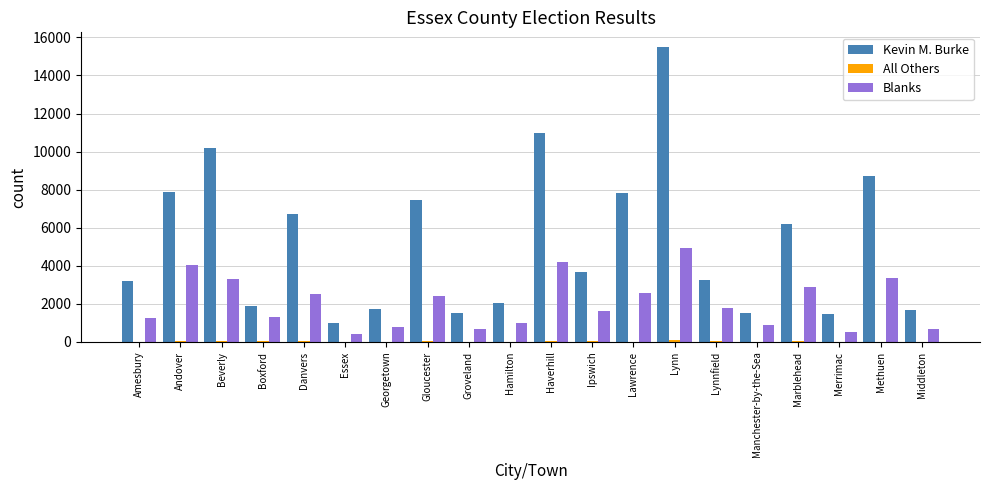

What is the difference between the Kevin M. Burke values at Merrimac and Boxford?

443